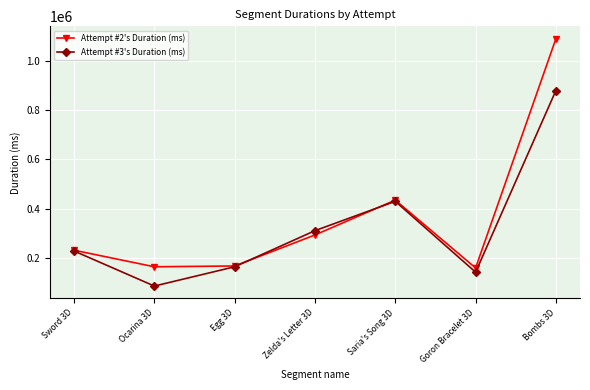

Does the chart display data point markers on the line(s)?

Yes